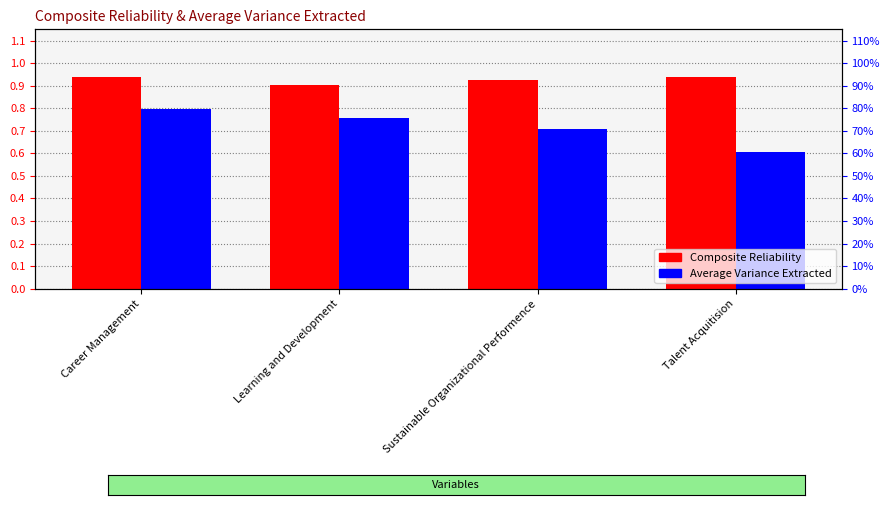

What is the greatest value displayed?

0.9